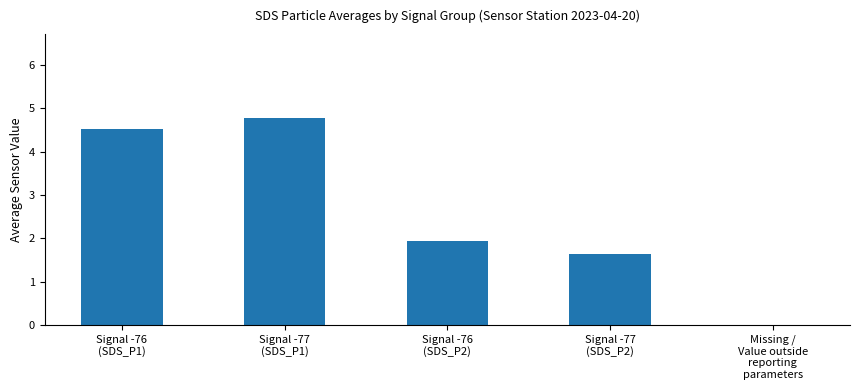

Are the bars horizontal?

No